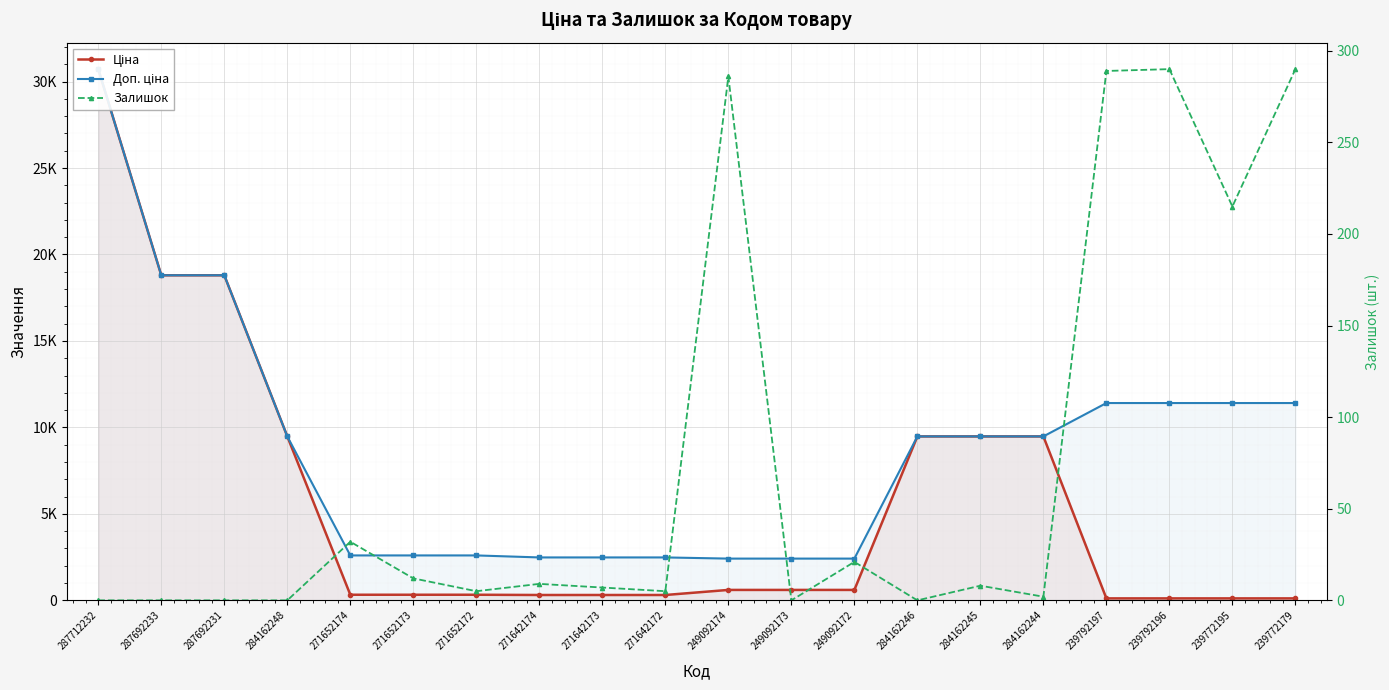

At which category is the sum across all series the highest?

287712232